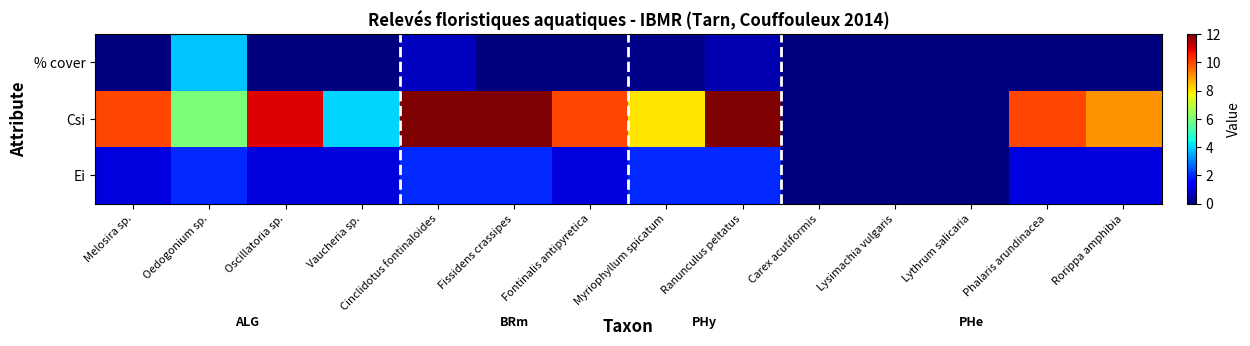

What is the difference between the highest and lowest values at Phalaris arundinacea?

10.0